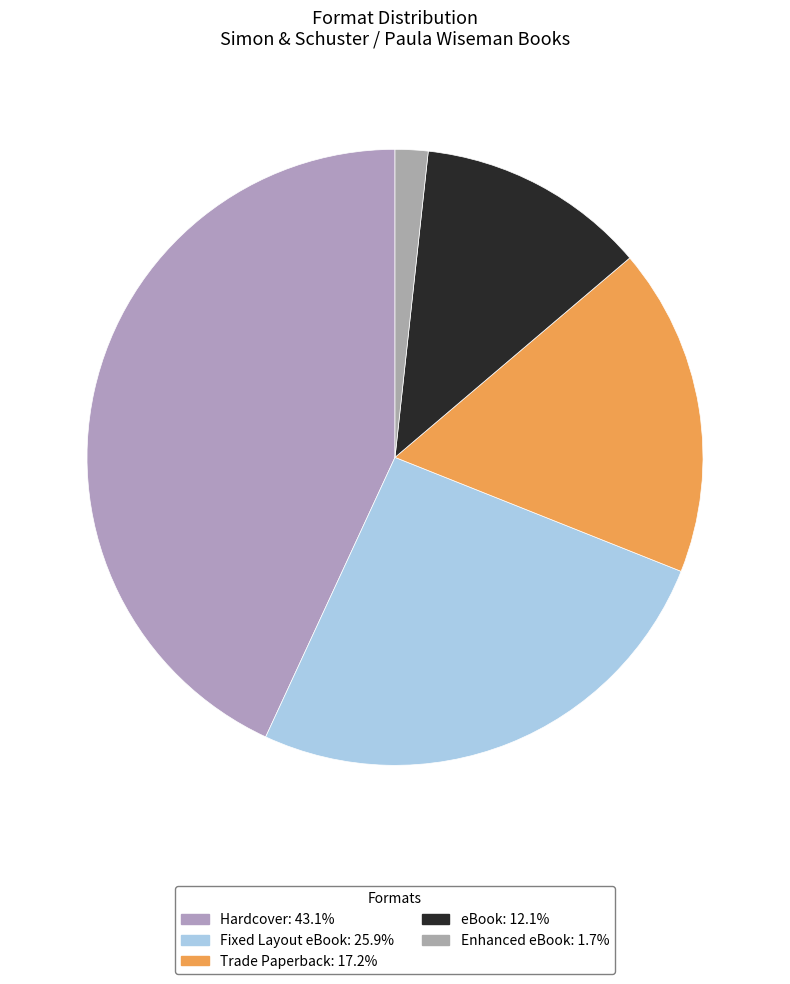

What is the ratio of the value at Trade Paperback to the value at eBook?

1.4